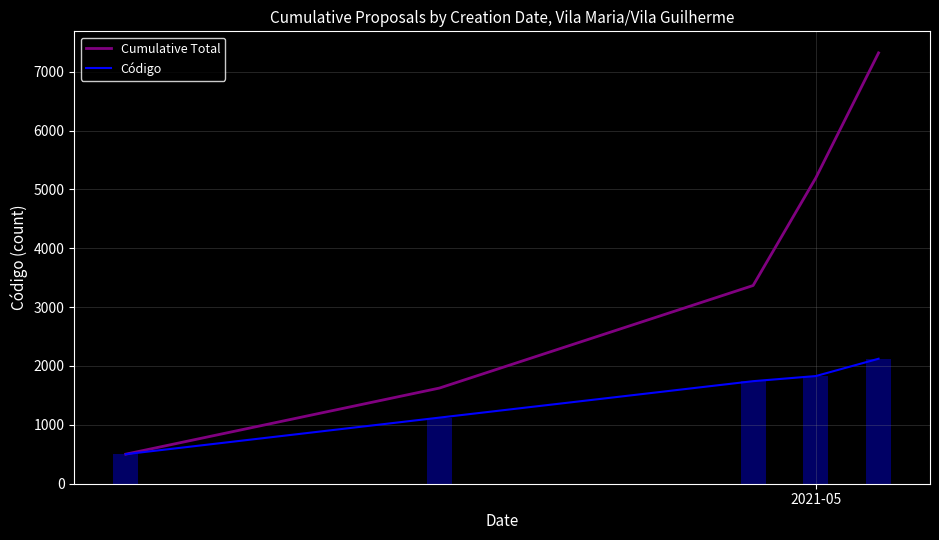

What is the maximum value for Cumulative Total?

7319